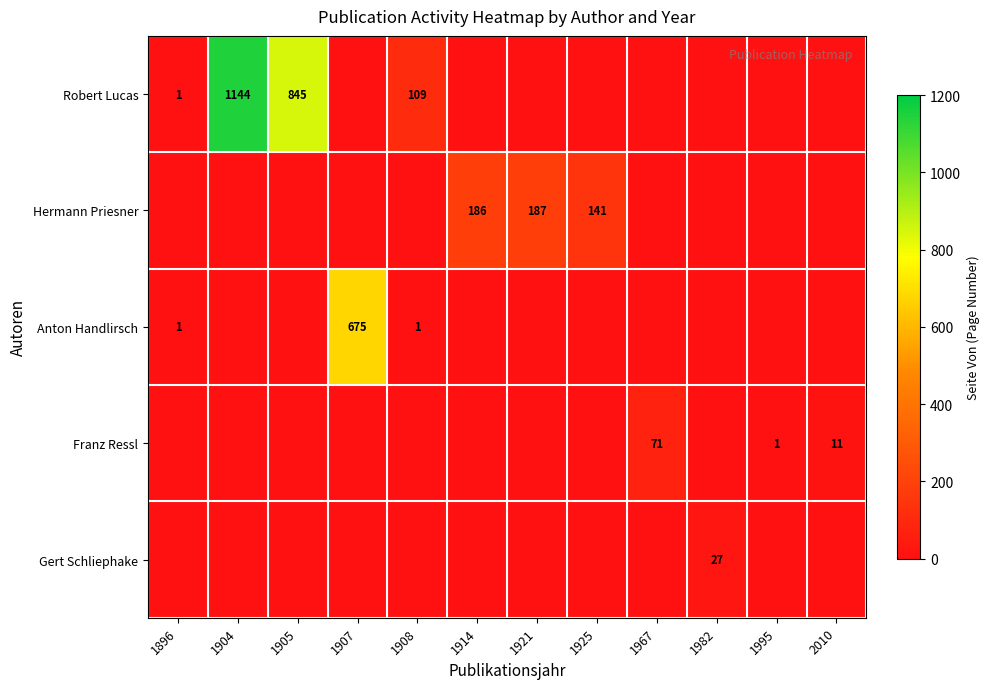

What is the difference between the Robert Lucas values at 1896 and 1904?

1143